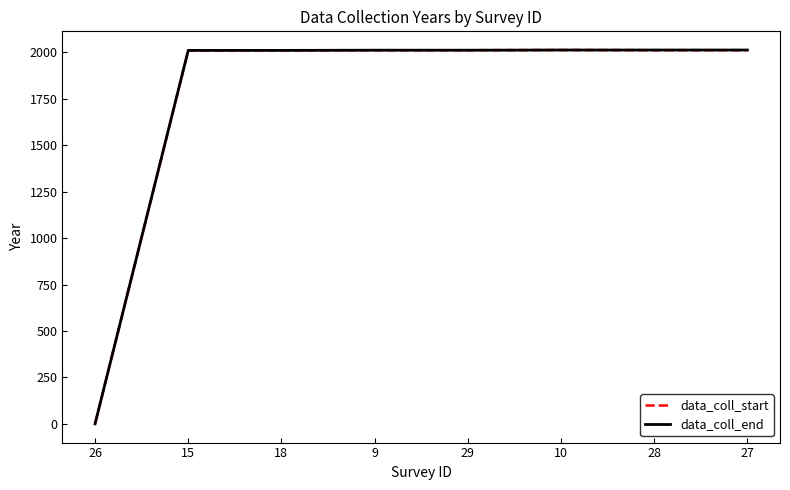

At how many categories does at least one series exceed 1512?

7